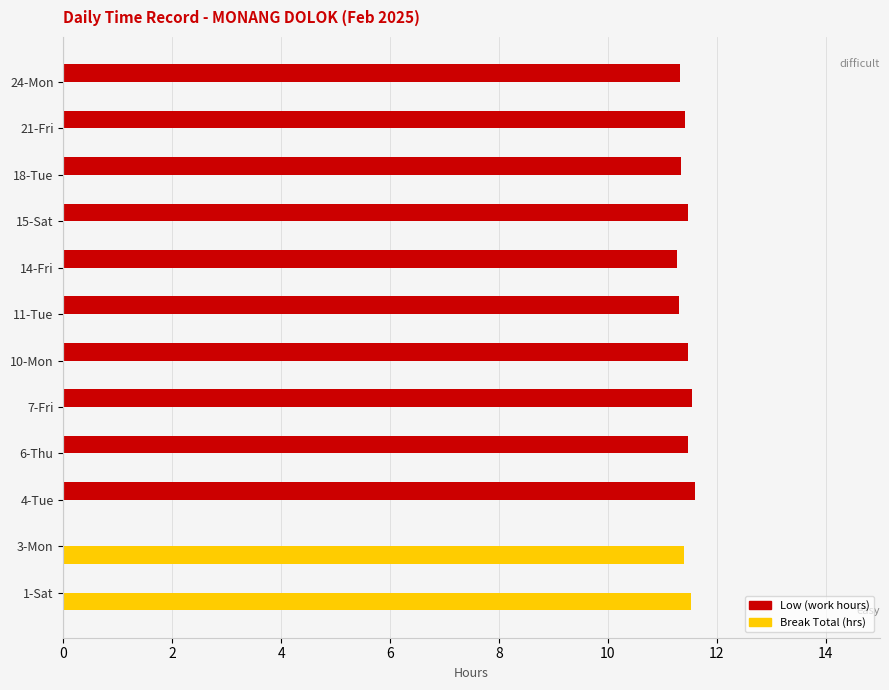

What is the total value across all series at 18-Tue?

11.3